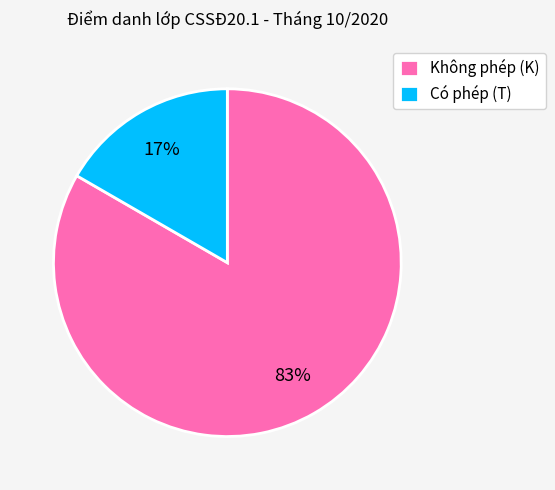

What percentage is the Không phép (K) slice, to the nearest percent?

83%